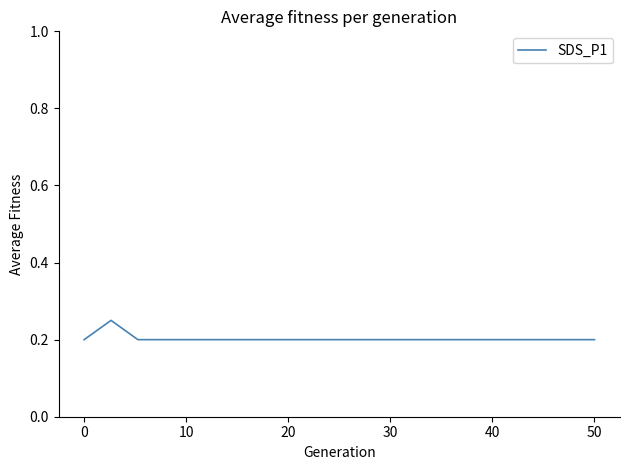

How many lines are shown in the chart?

1